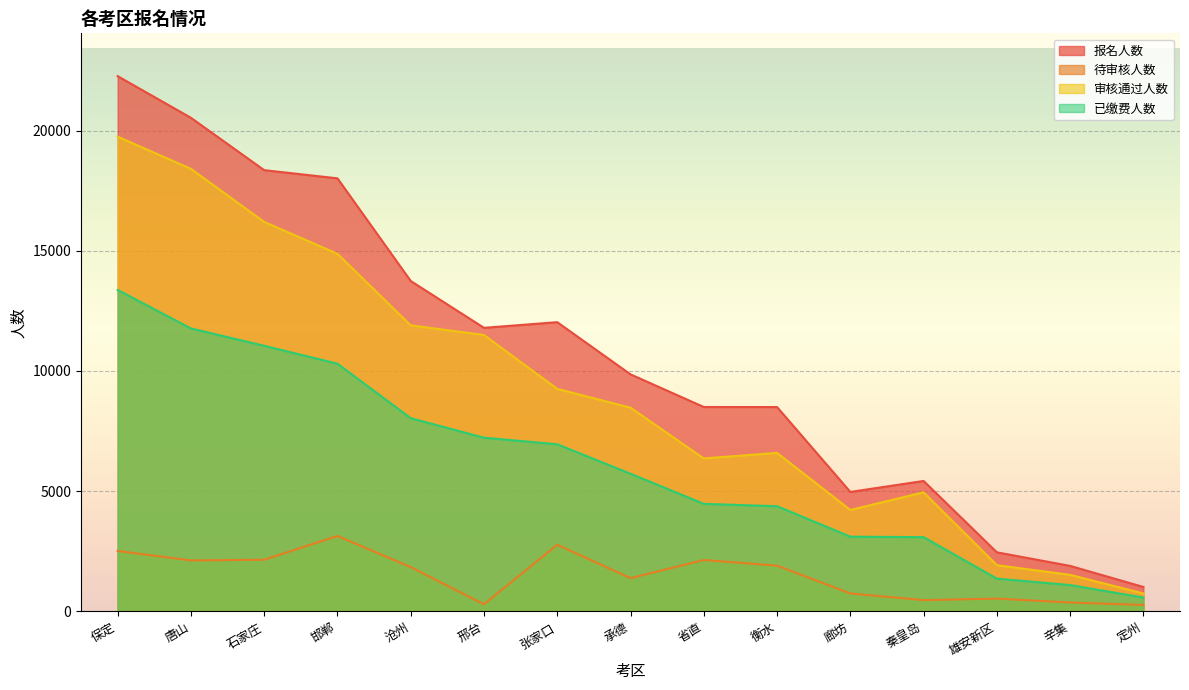

Is it true that 报名人数 equals 1895 at 辛集?

True